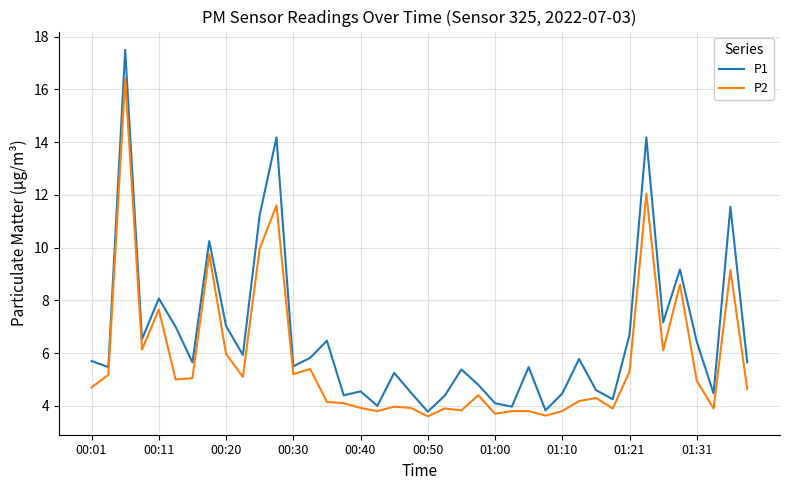

How many interior local peaks does the P1 series have?

13